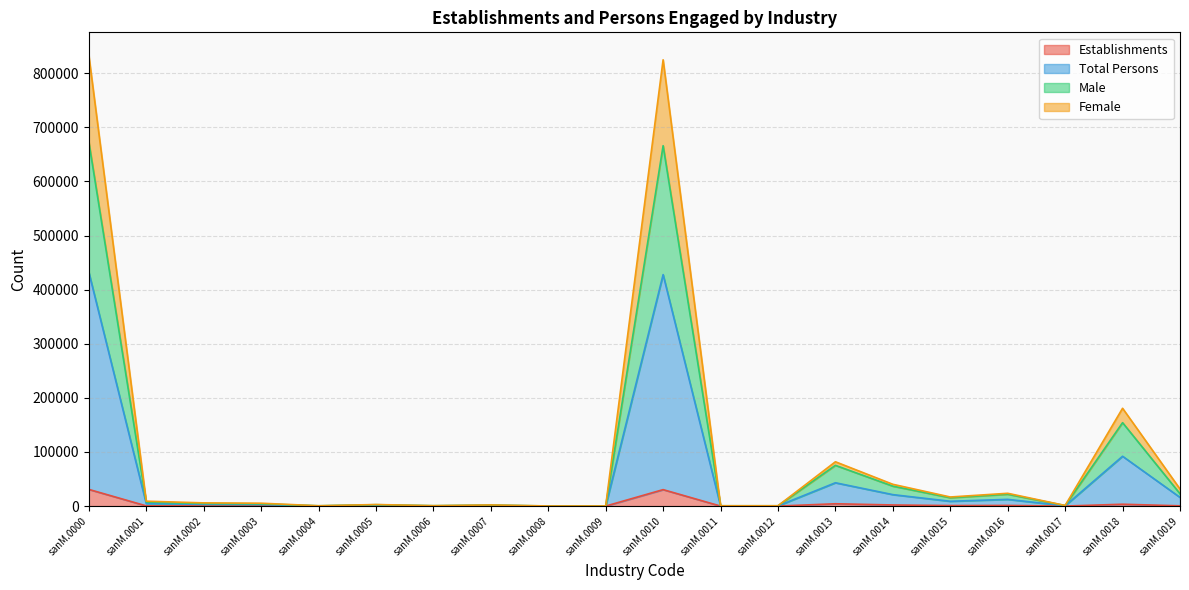

Rank the series by their maximum value, from highest to lowest.

Total Persons, Male, Female, Establishments